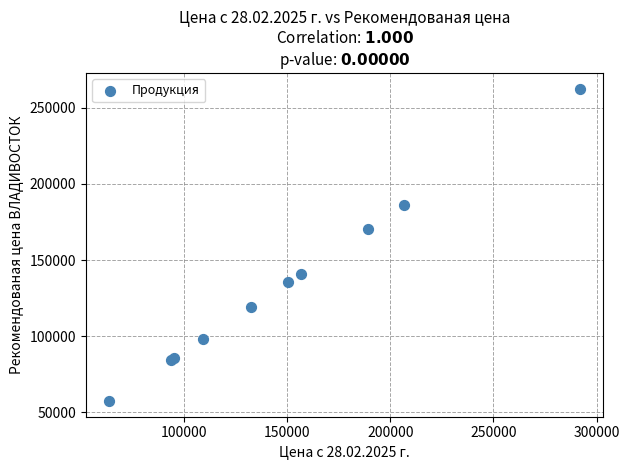

What Y value in the scatter plot is closest to 159975?

170100